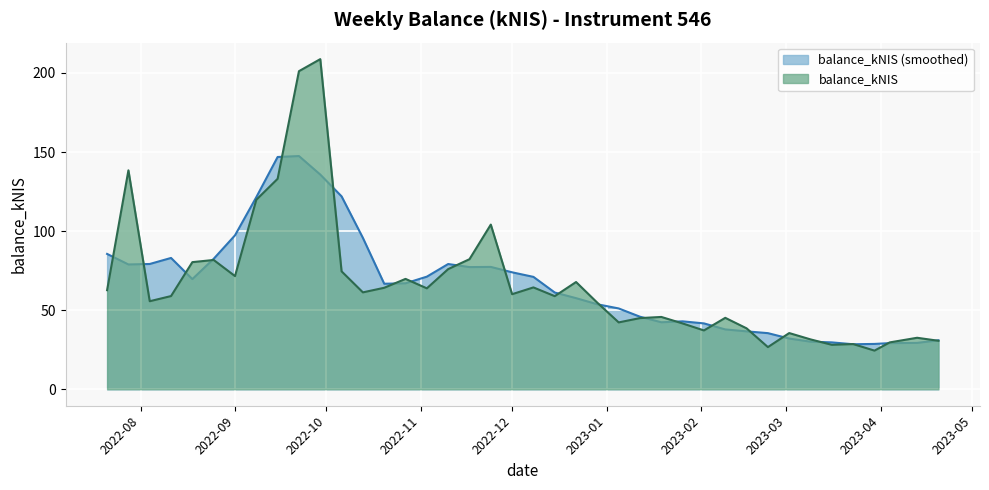

What is the difference between the values at 2022-12-08 and 2023-04-13?

31.8